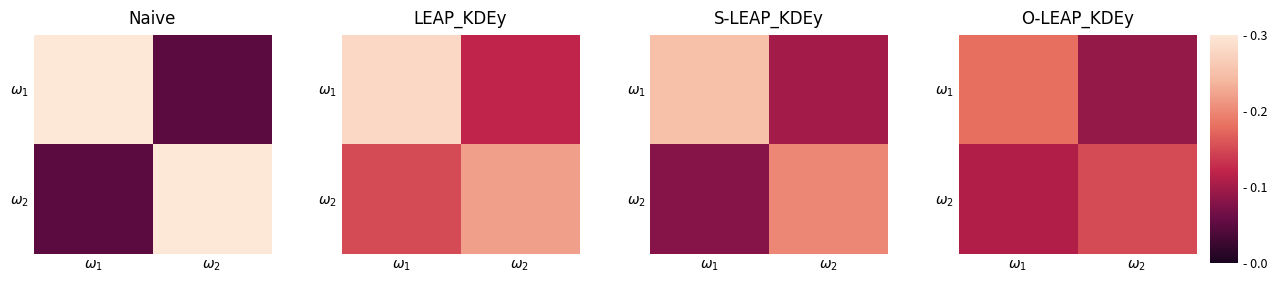

At which label does $\omega_1$ reach its peak?

$\omega_1$